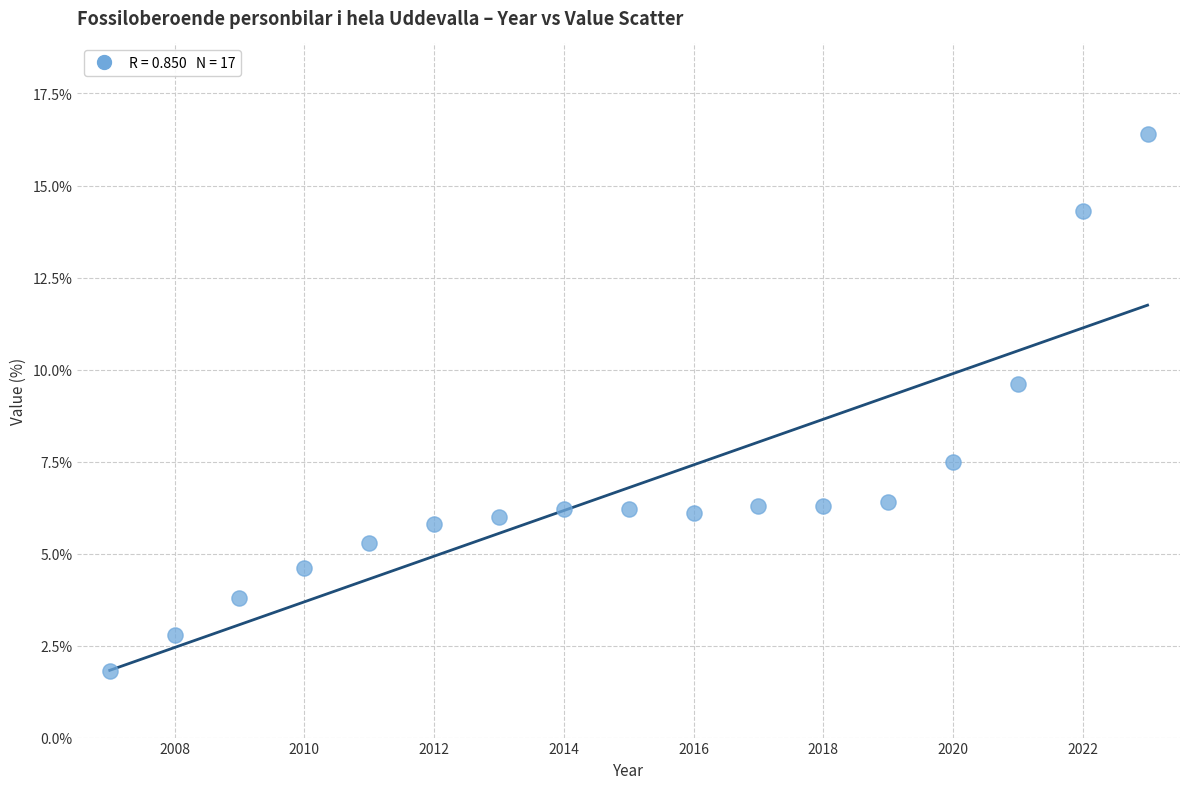

What Y value in the scatter plot is closest to 9?

9.6